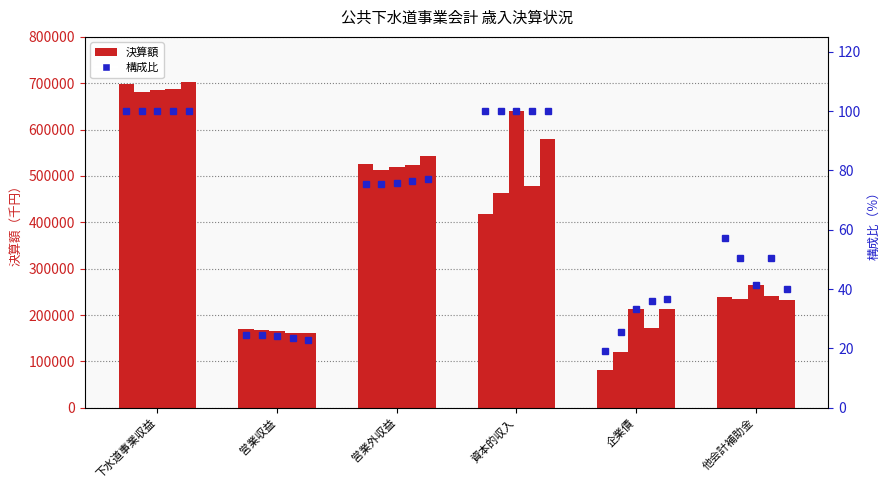

What is the difference between the second highest and minimum values in the 令和6年度 series?

419434